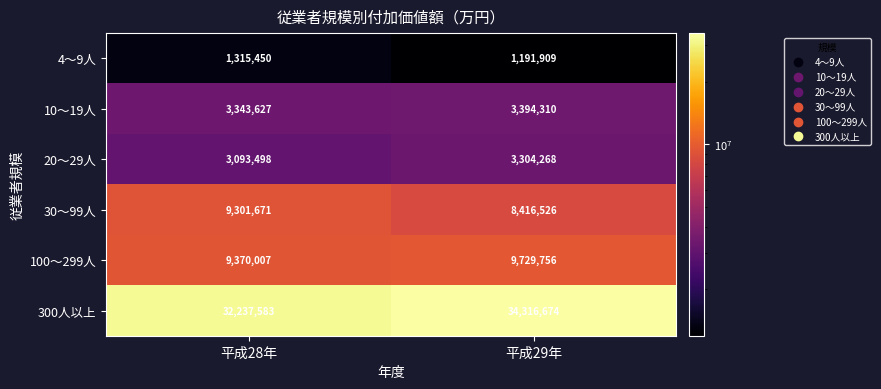

Which series has the largest total across all categories?

300人以上